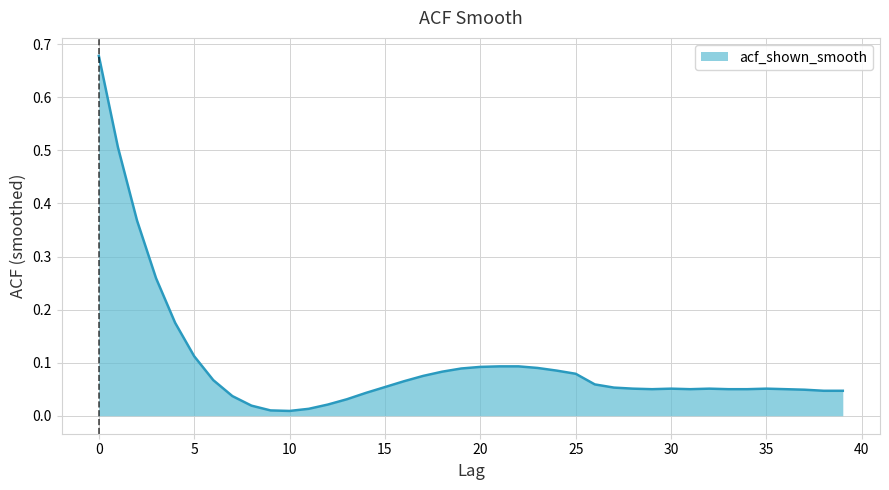

At which category does the chart reach its minimum across all series?

10